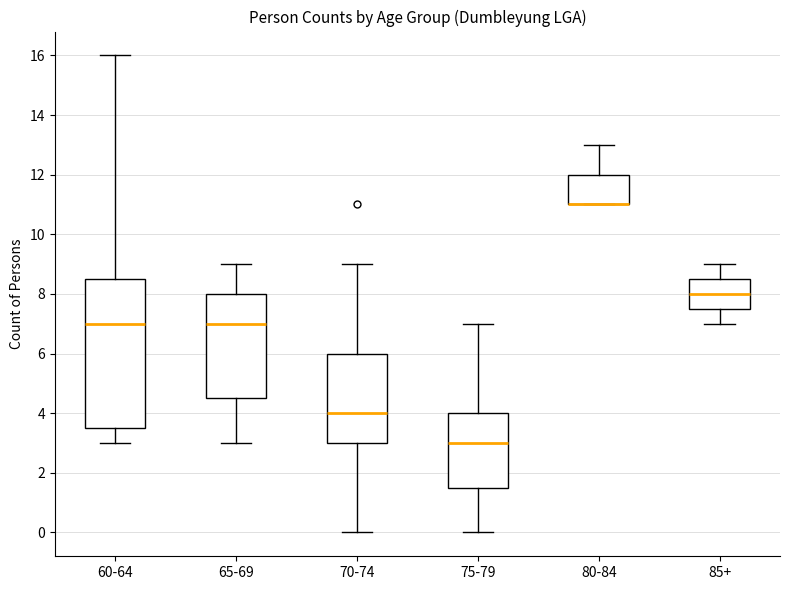

Which box is the tallest, from its lower edge to its upper edge?

60-64